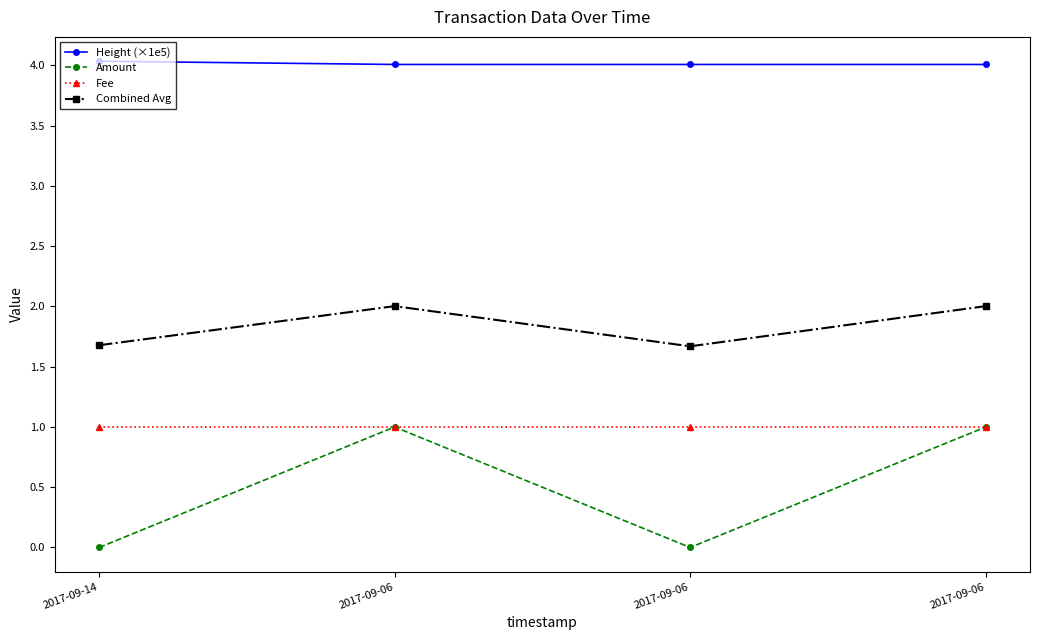

Between 2017-09-06 and 2017-09-14, which is larger?

2017-09-14